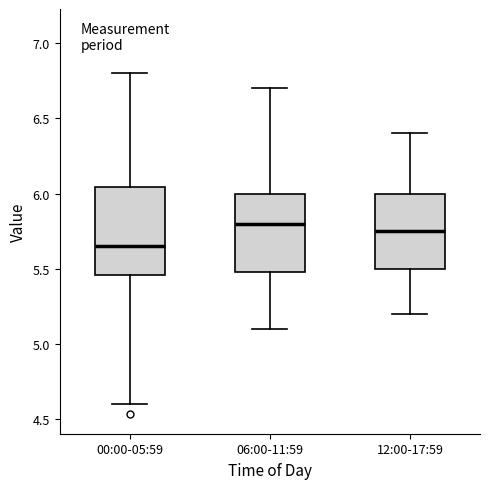

Where does the lower whisker of the box for 12:00-17:59 end on the y-axis? The values are not printed on the chart, so give them approximately, as read against the axis.

5.20